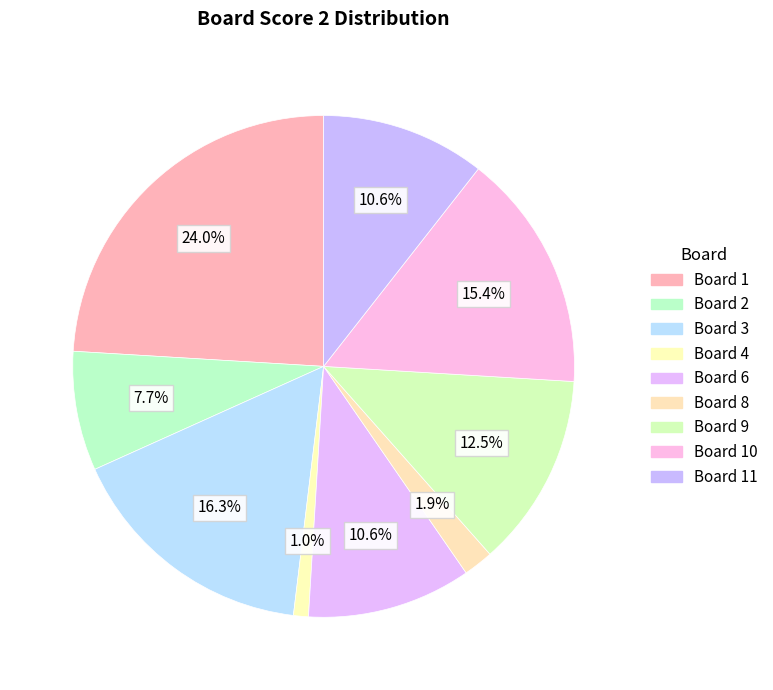

Count the number of slices in the pie.

9